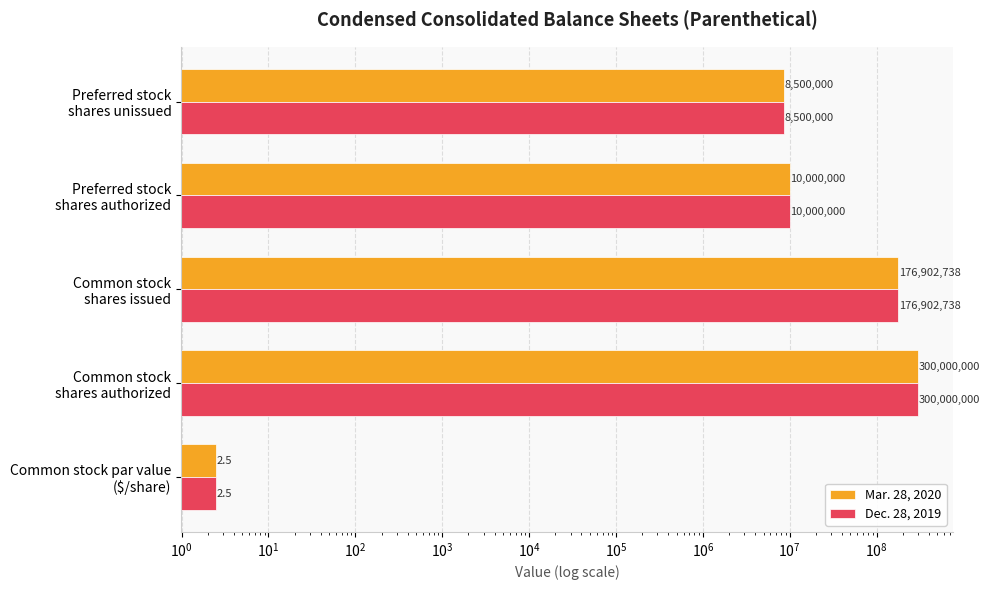

How many data points in Mar. 28, 2020 are less than 10000000?

2